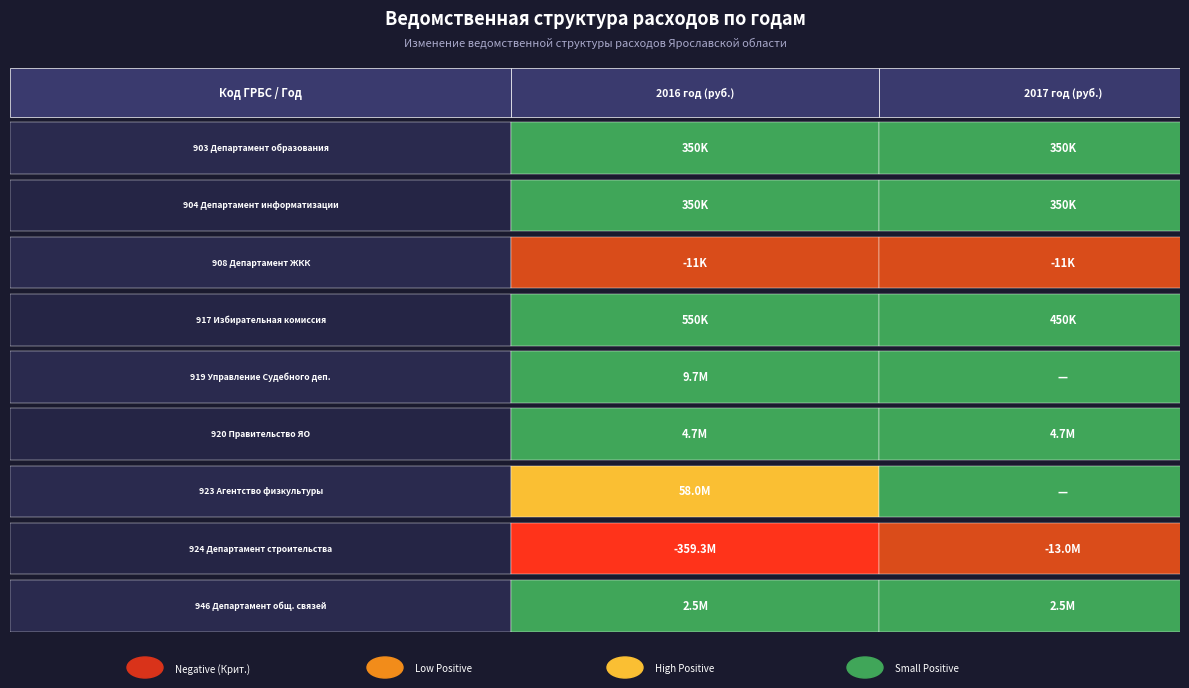

True or false: 904 has a value of 350000 at 0.

True